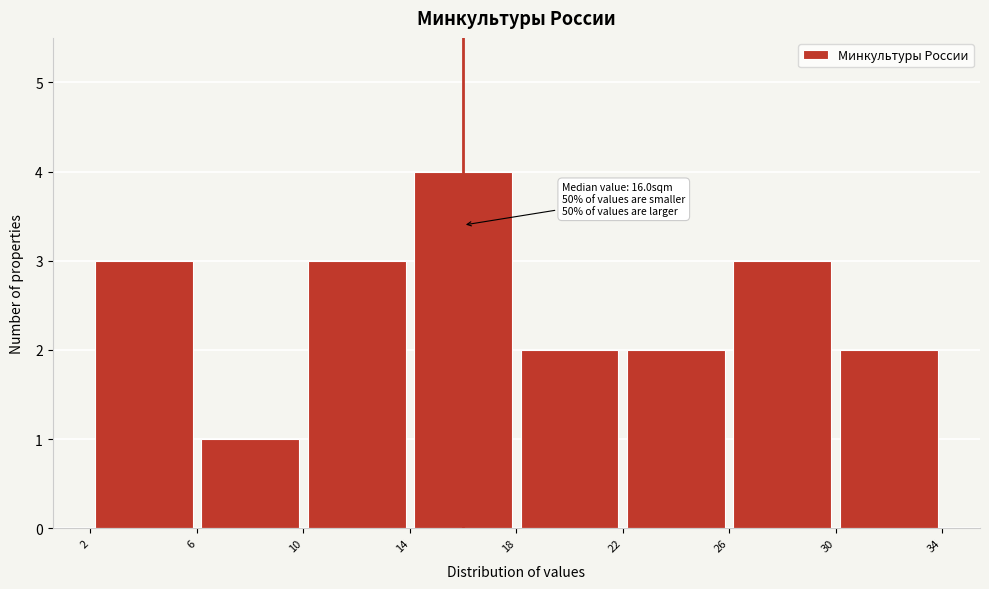

Which range on the x-axis has the tallest bar?

14 to 18